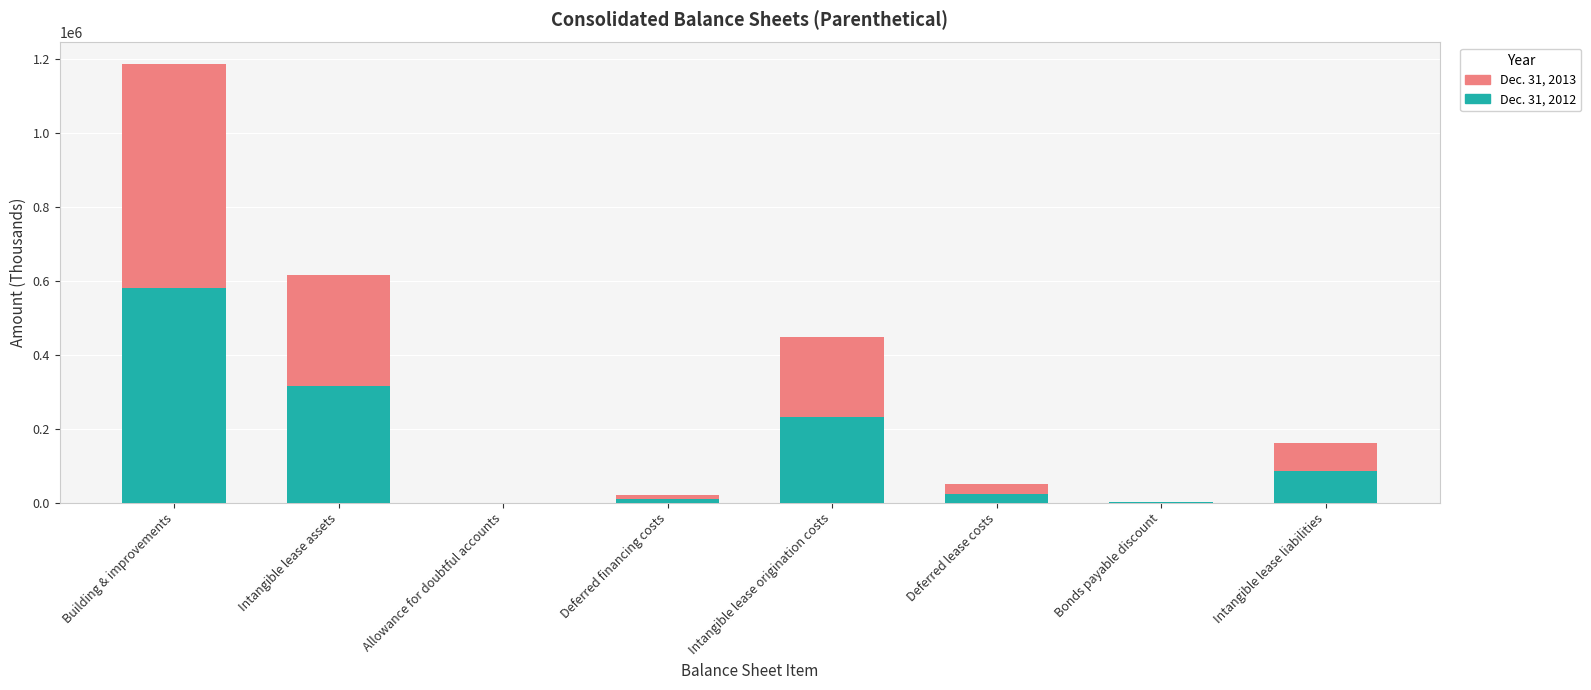

At which category is the sum across all series the highest?

Building & improvements